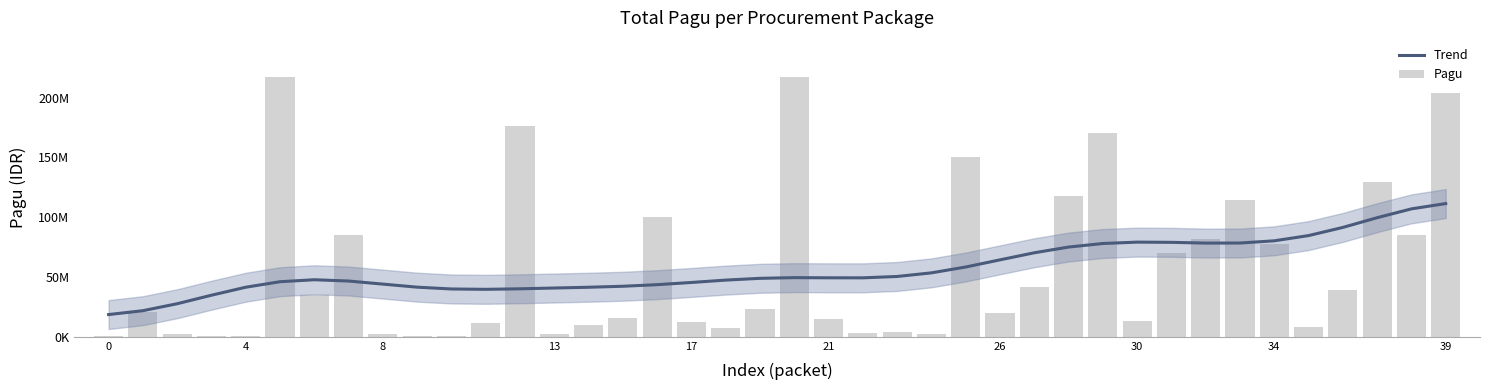

What is the value of the Trend bar at the 38th from the left?

99559007.8